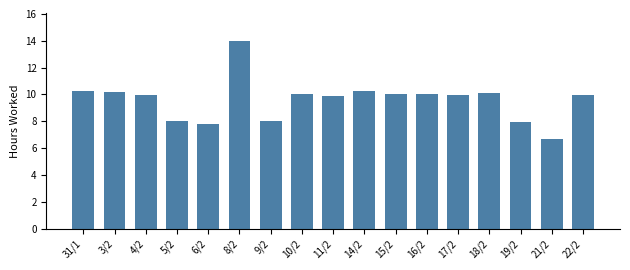

What is the ratio of the value at 6/2 to the value at 14/2?

0.8